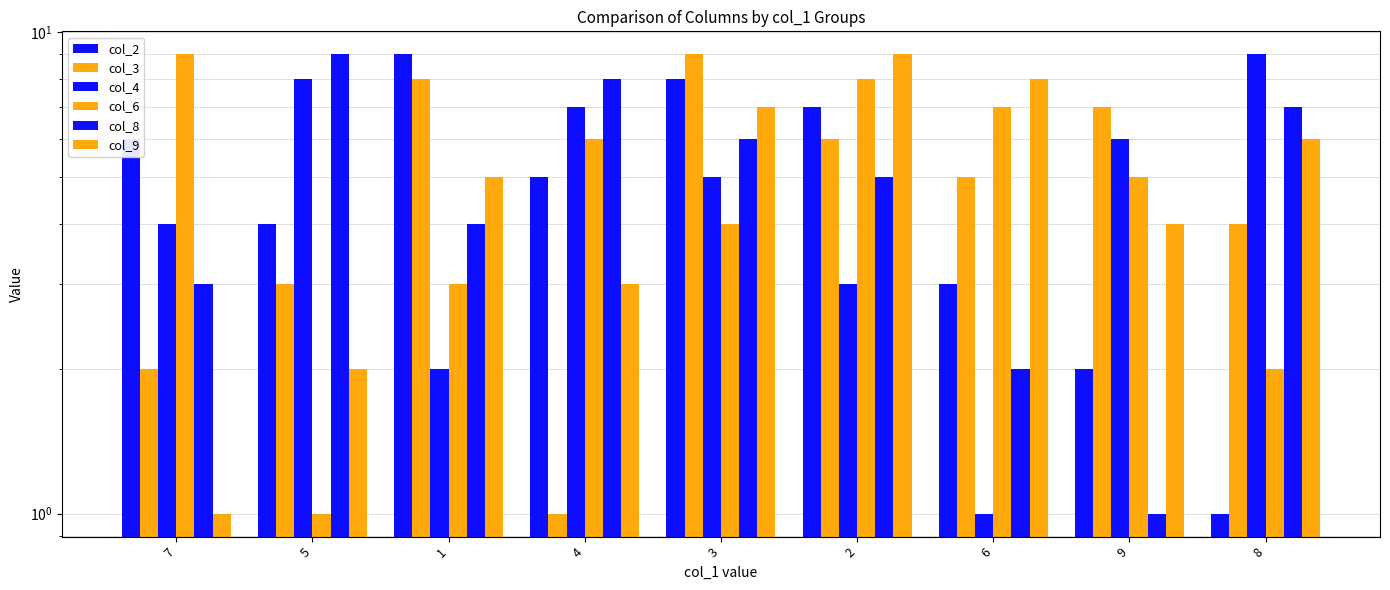

What is the total value across all series at 9?

25